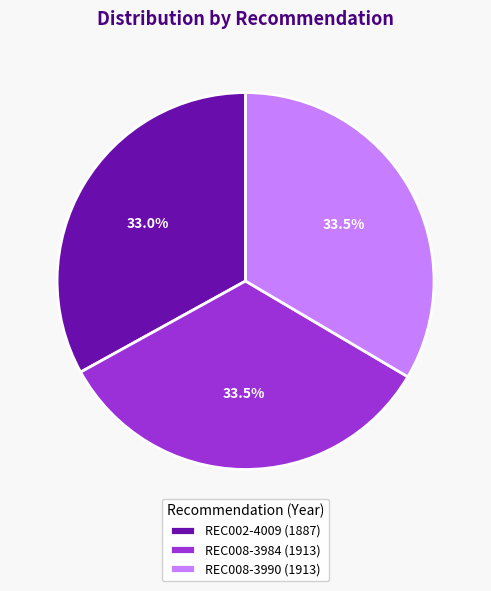

Is there a majority slice in this chart?

No